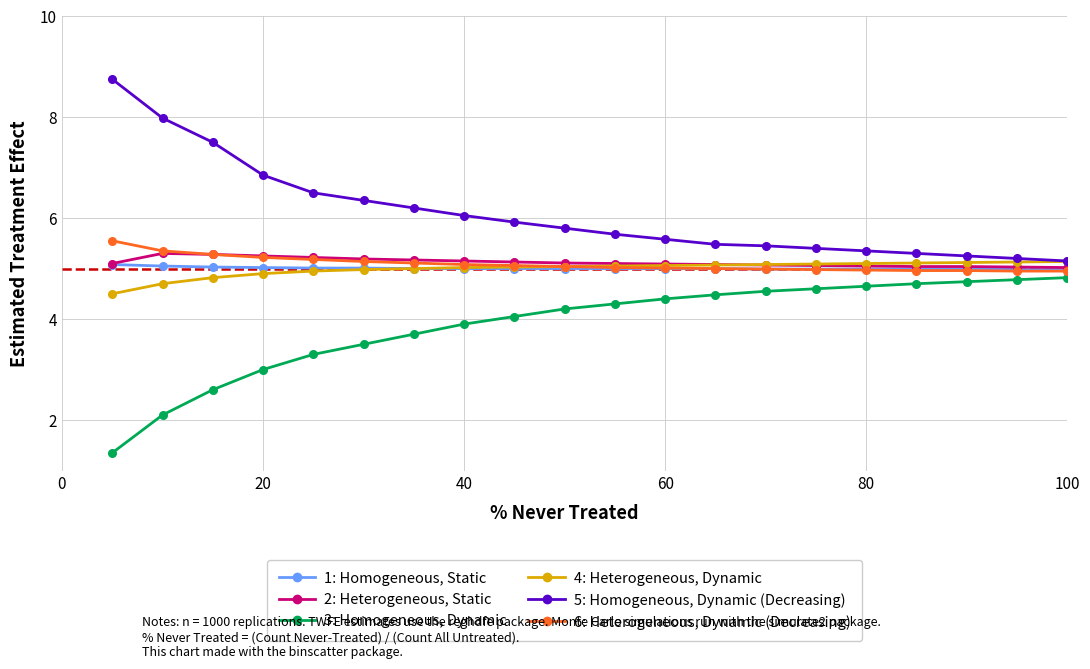

True or false: 3: Homogeneous, Dynamic and 5: Homogeneous, Dynamic (Decreasing) intersect in this chart.

False